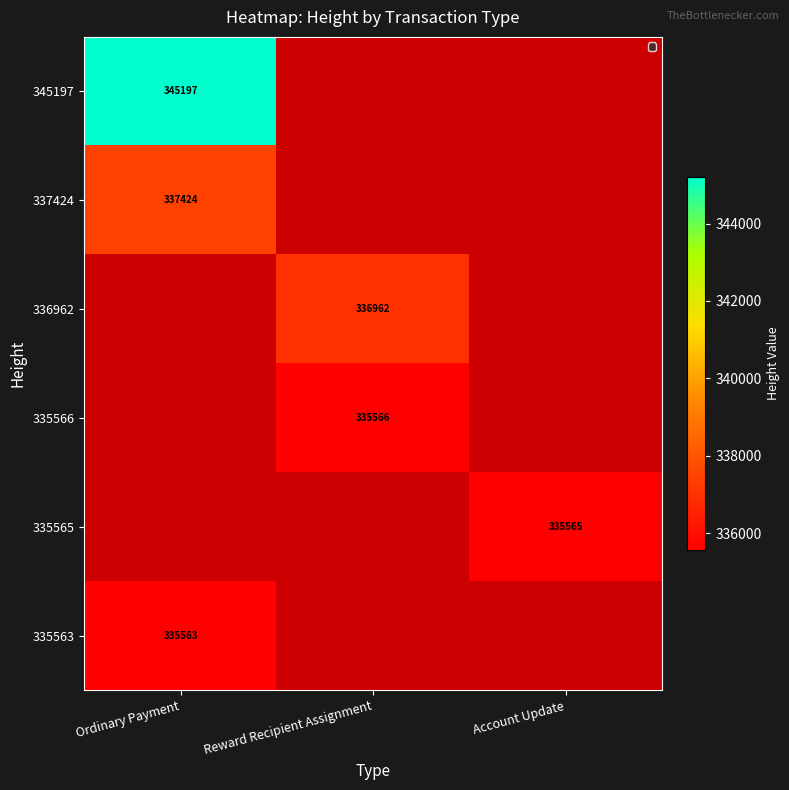

How many data points does each series have?

3